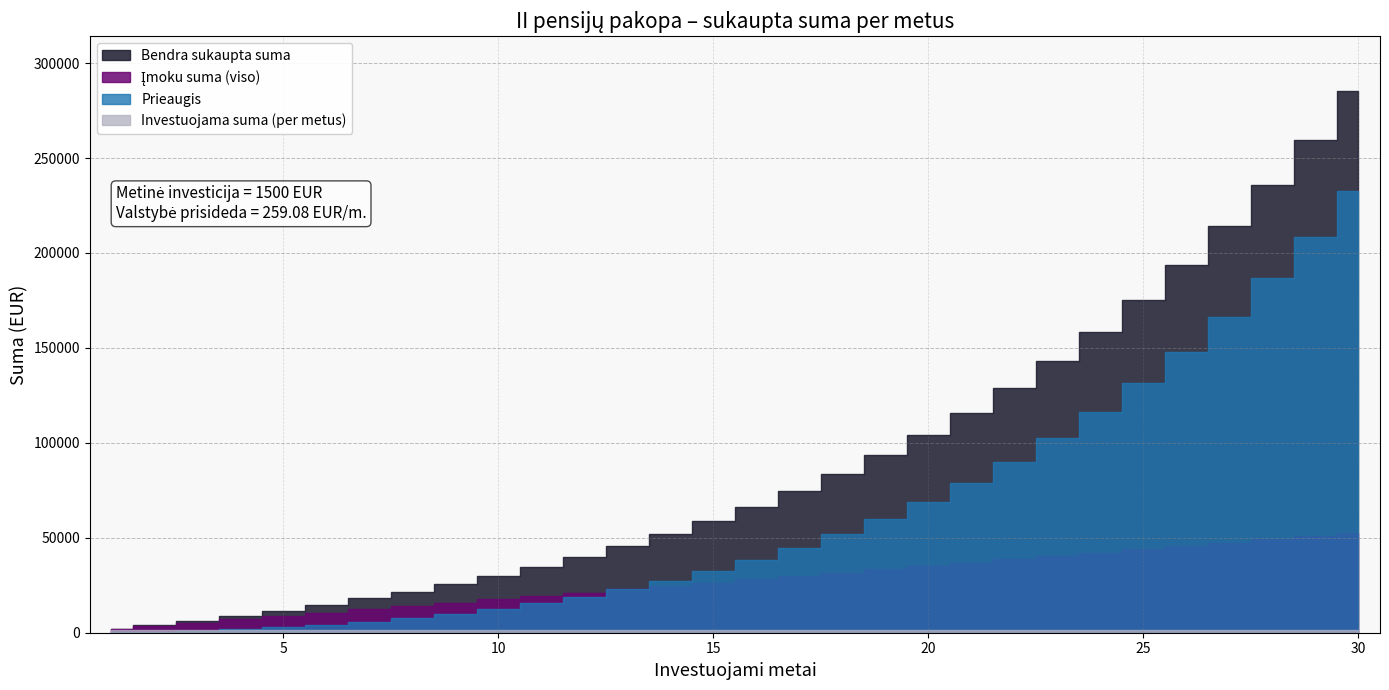

Rank the categories by Įmoku suma (viso) value from highest to lowest.

30, 29, 28, 27, 26, 25, 24, 23, 22, 21, 20, 19, 18, 17, 16, 15, 14, 13, 12, 11, 10, 9, 8, 7, 6, 5, 4, 3, 2, 1